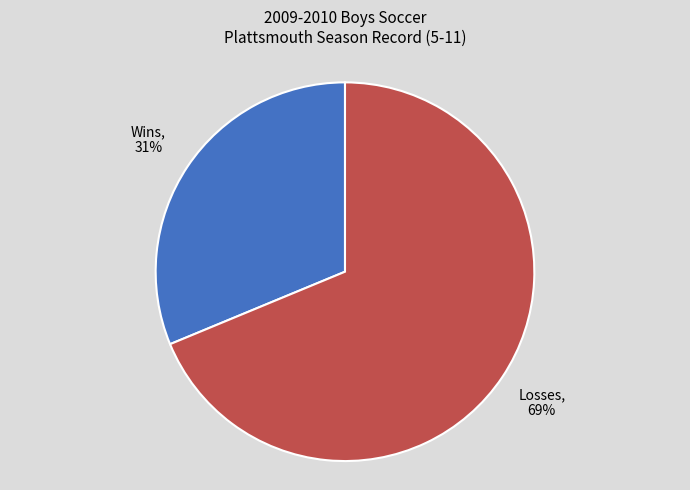

To the nearest percent, what is the average slice percentage?

50%